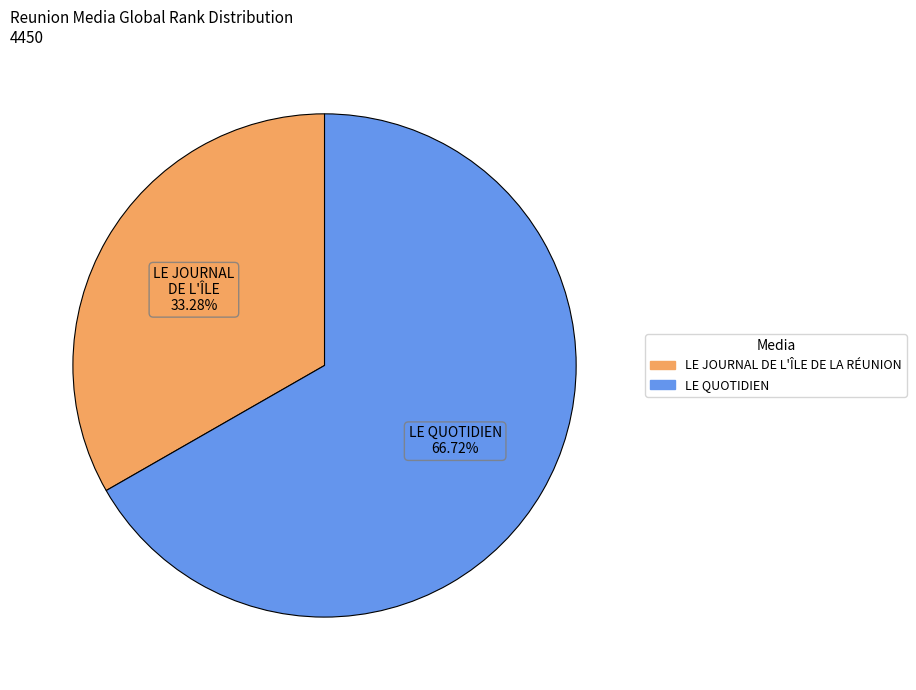

Approximately how many times larger is the value at LE JOURNAL DE L'ÎLE DE LA RÉUNION compared to LE QUOTIDIEN?

0.5